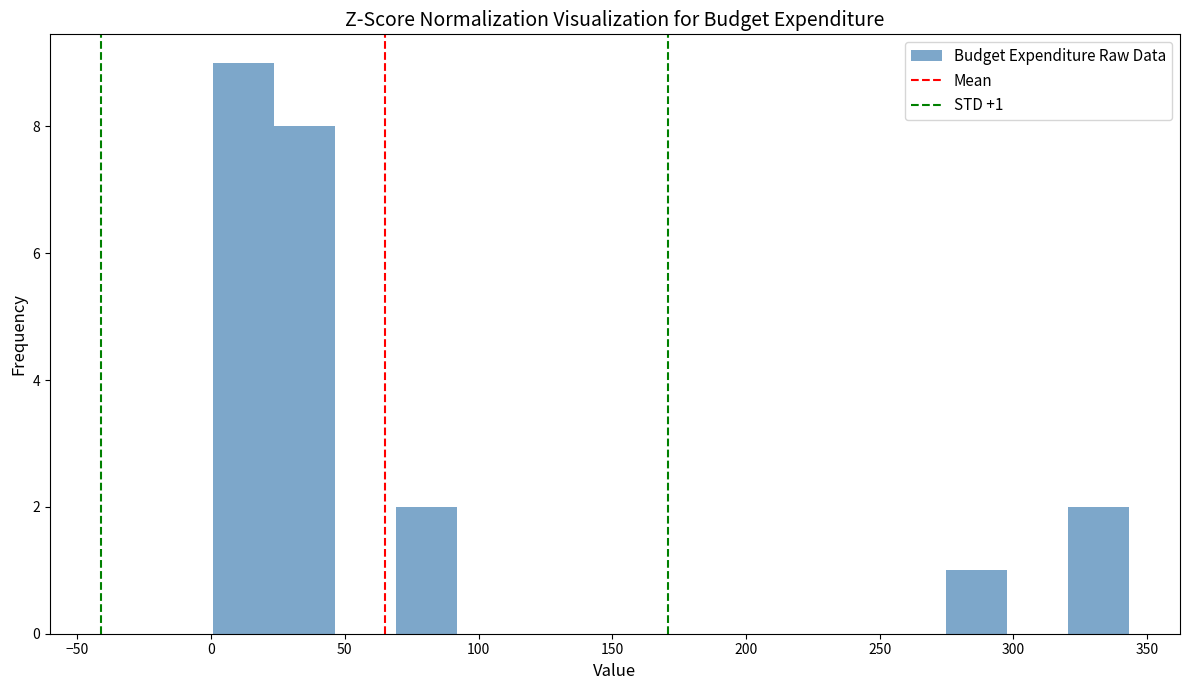

Which range on the x-axis has the tallest bar?

0 to 25